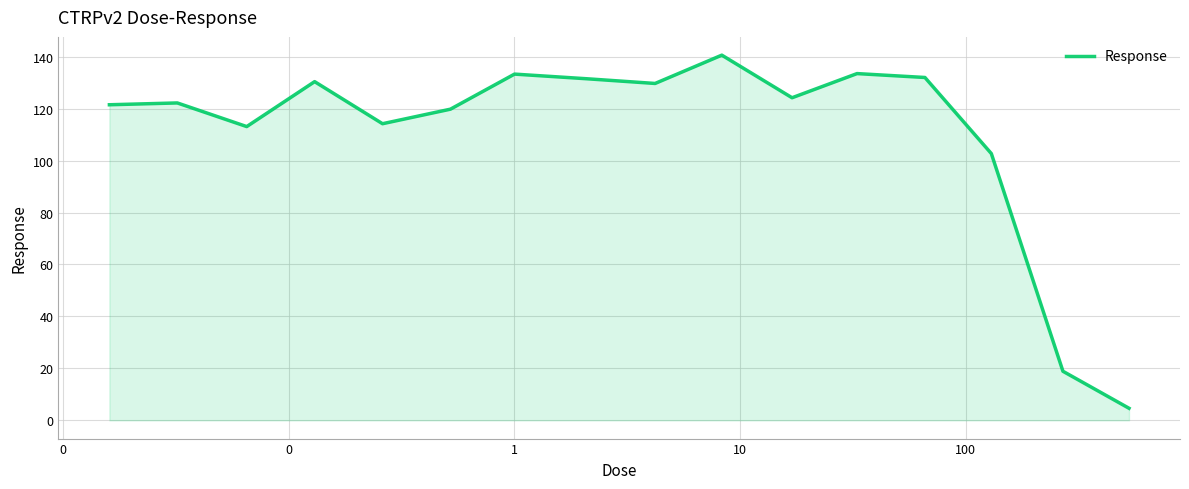

What is the difference between the maximum and minimum values?

136.0